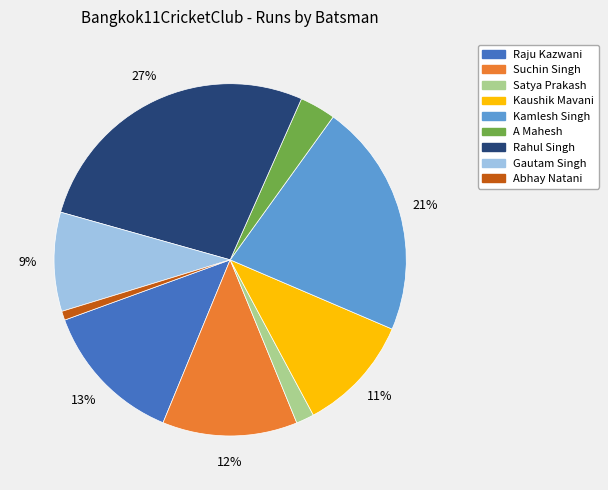

What is the smallest slice in the pie chart?

Abhay Natani